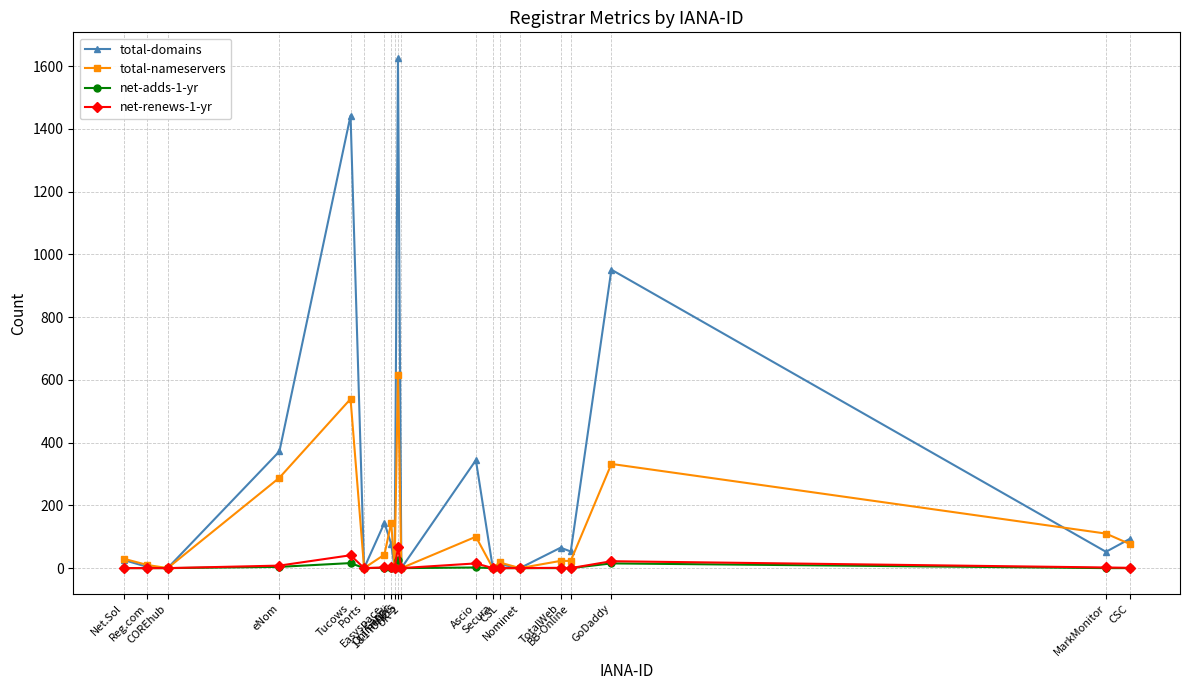

Which series has the widest spread of values?

total-domains